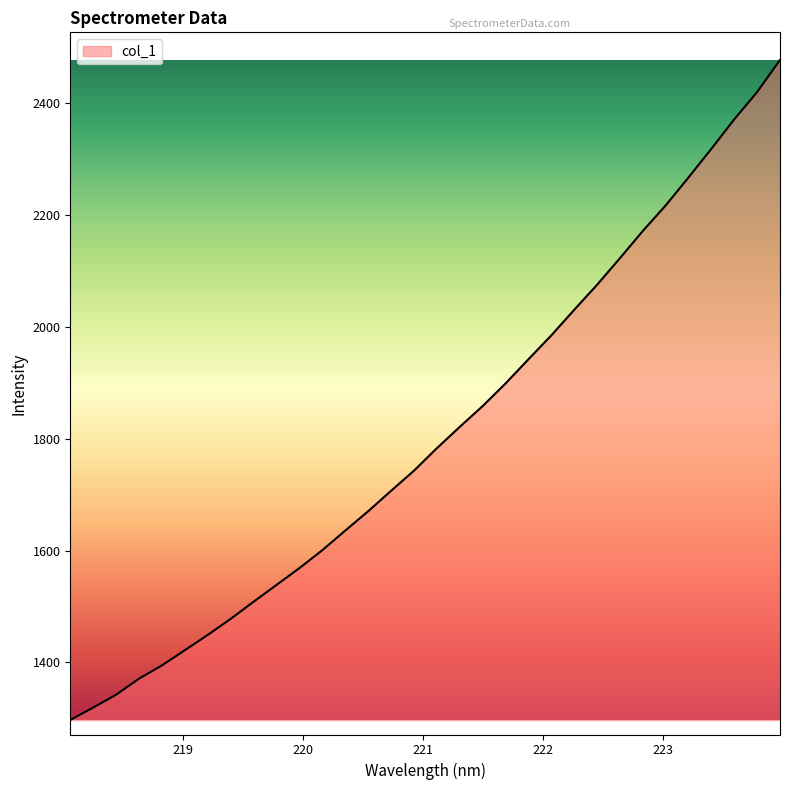

What is the greatest value displayed?

2476.5